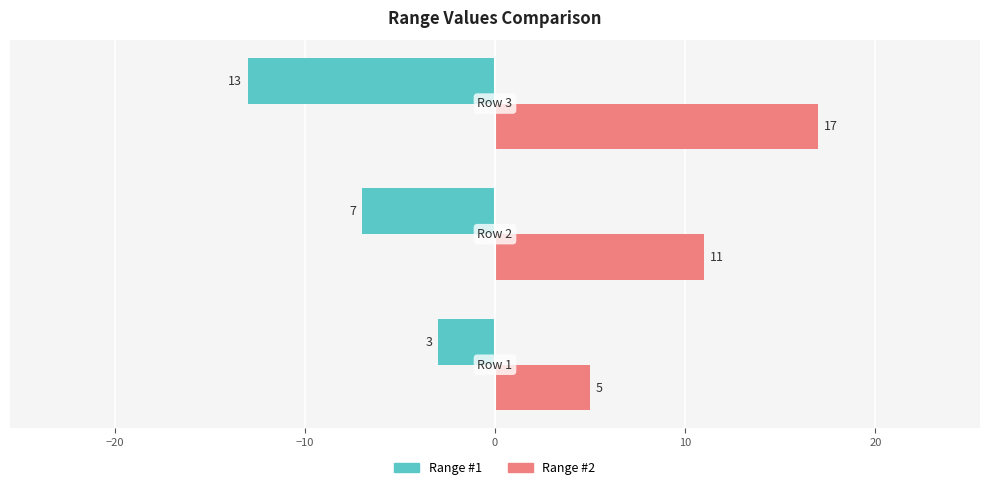

At how many categories does at least one series exceed 3?

3